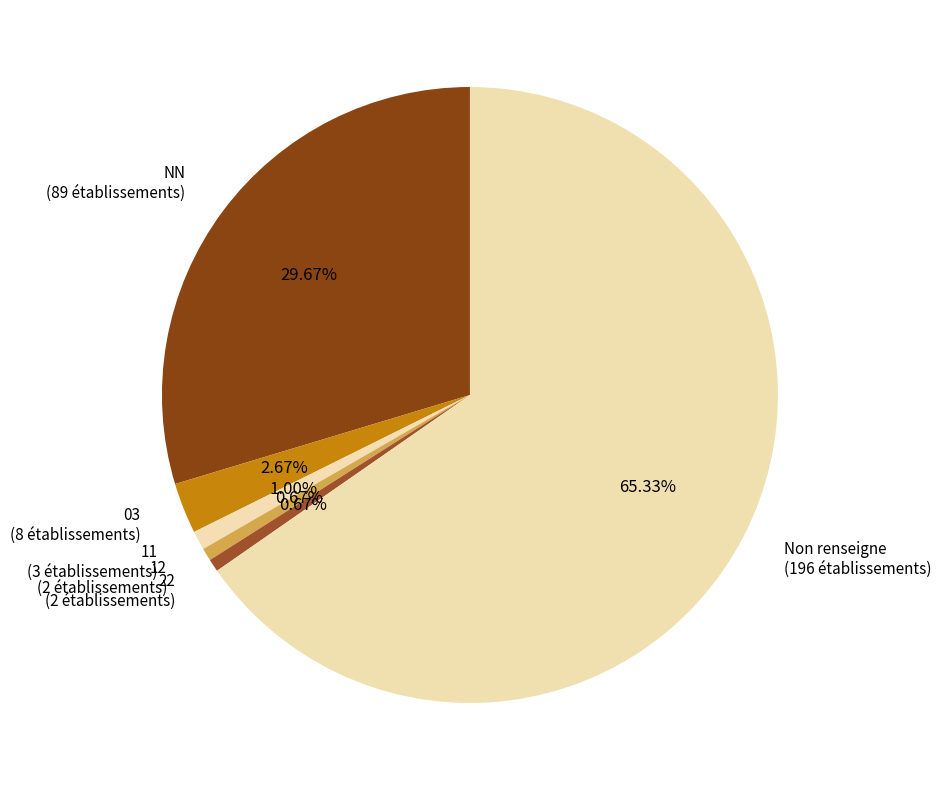

How many slices are in this pie chart?

6